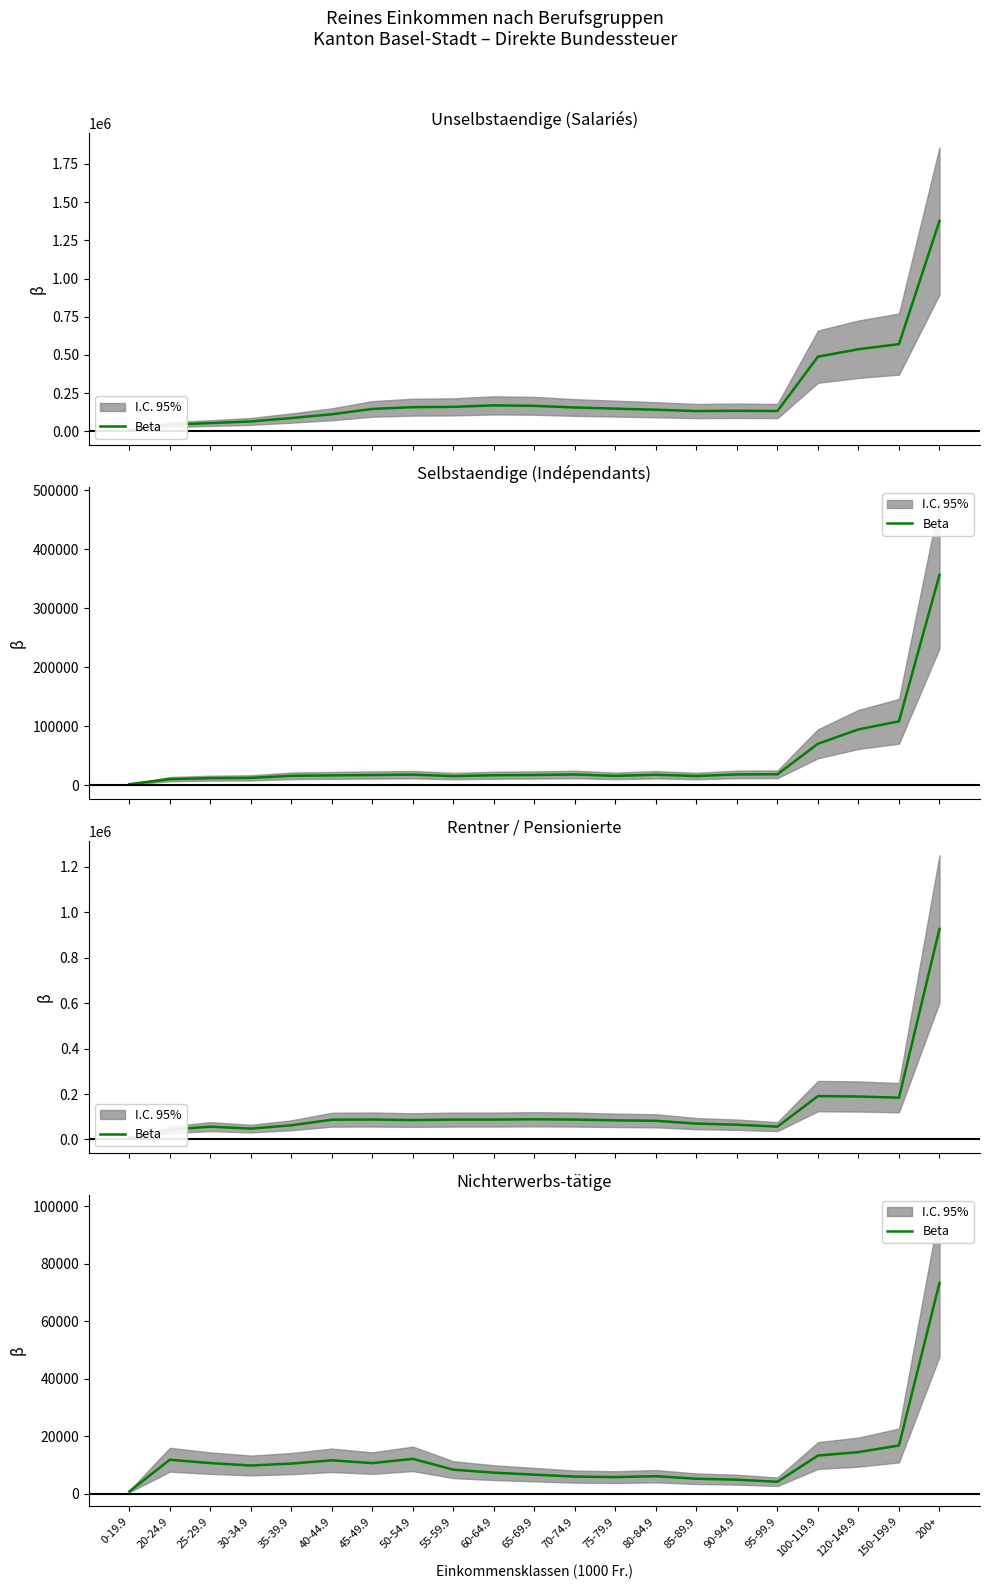

Which category has the lowest value across all series?

0-19.9